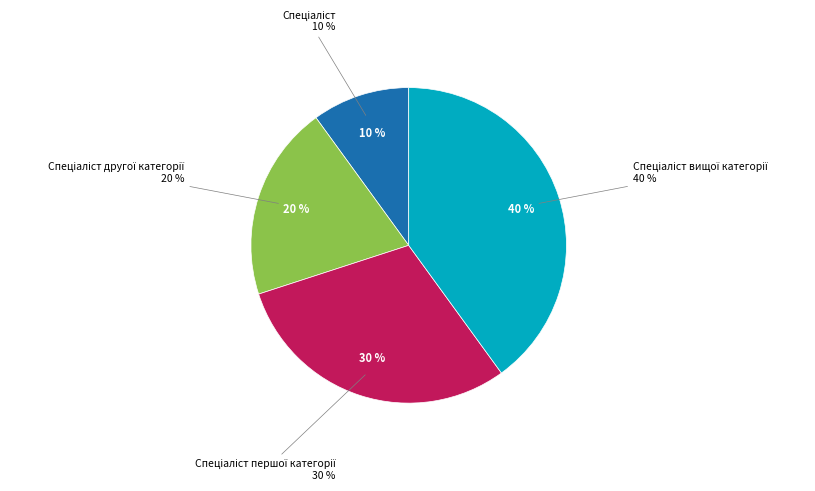

Rank the categories by value from lowest to highest.

Спеціаліст, Спеціаліст другої категорії, Спеціаліст першої категорії, Спеціаліст вищої категорії